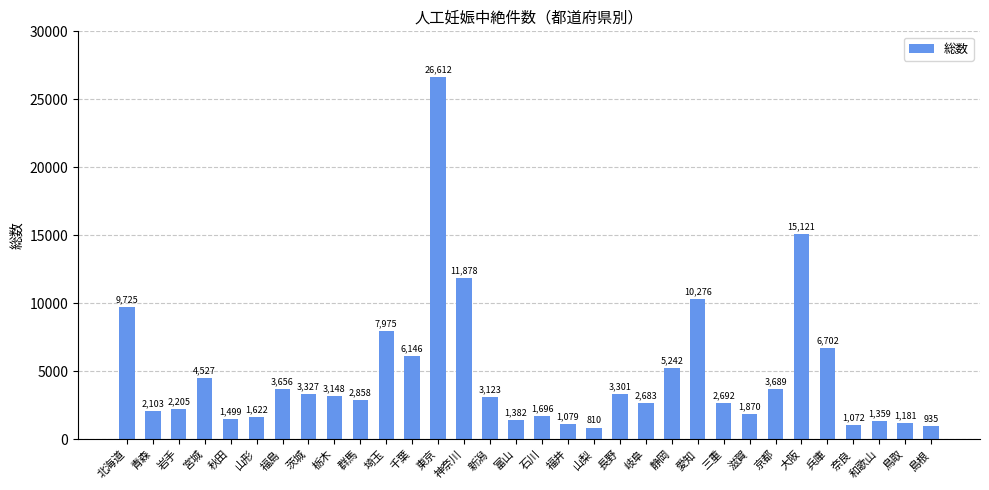

What is the sum of all values?

151494